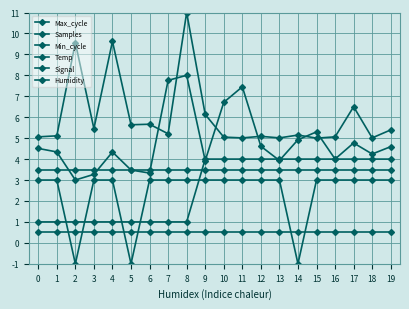

How many categories are shown in the chart?

20